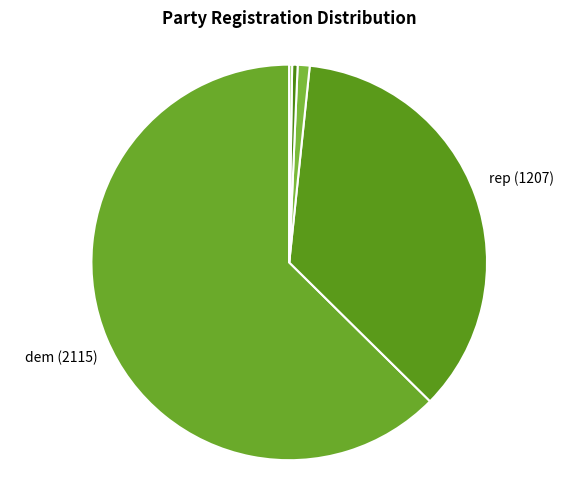

Rank the categories by value from highest to lowest.

dem, rep, aip, lib, grn